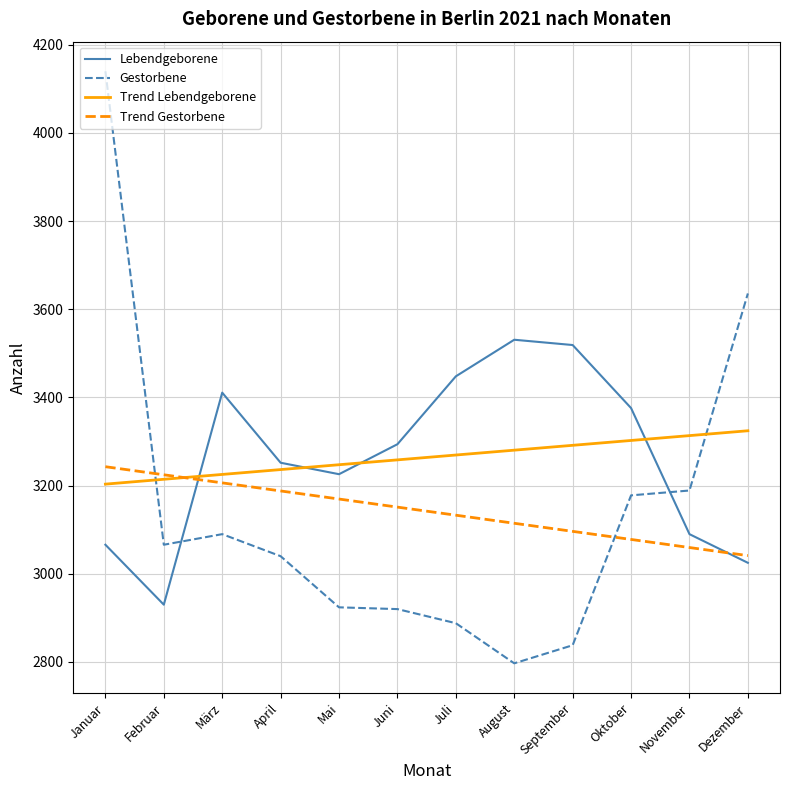

What is the maximum value for Lebendgeborene?

3531.0